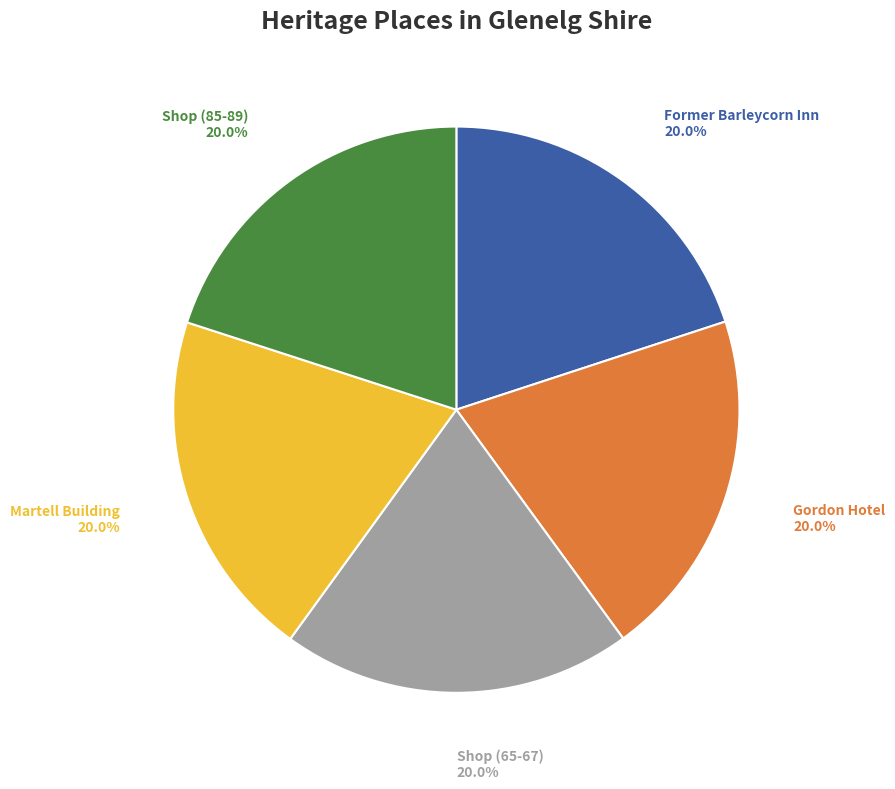

Is there any slice that represents more than half of the pie?

No